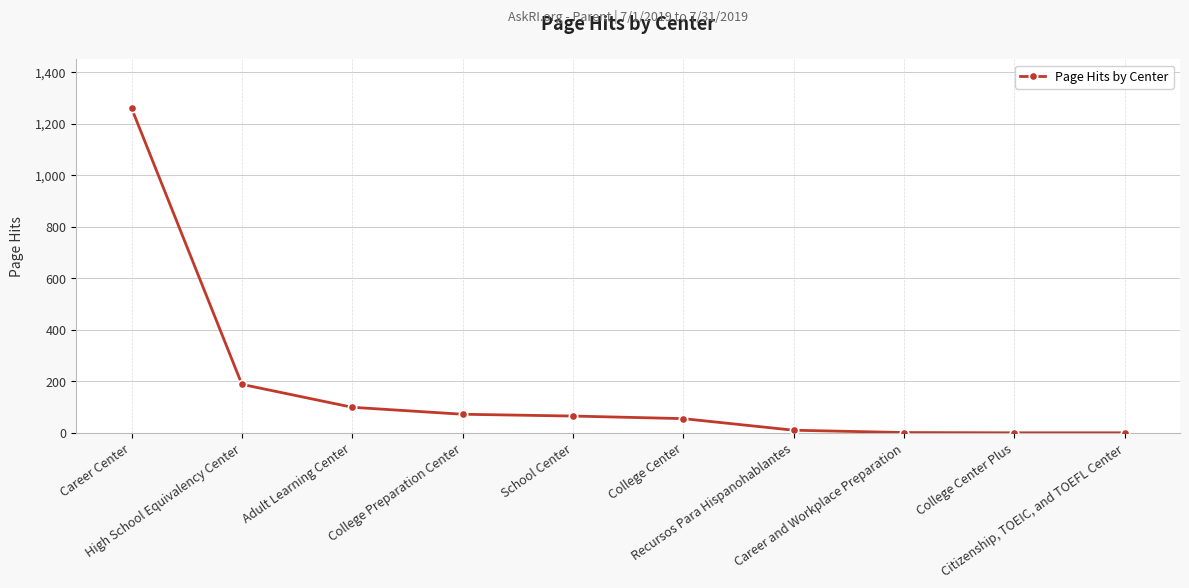

How many lines are shown in the chart?

1